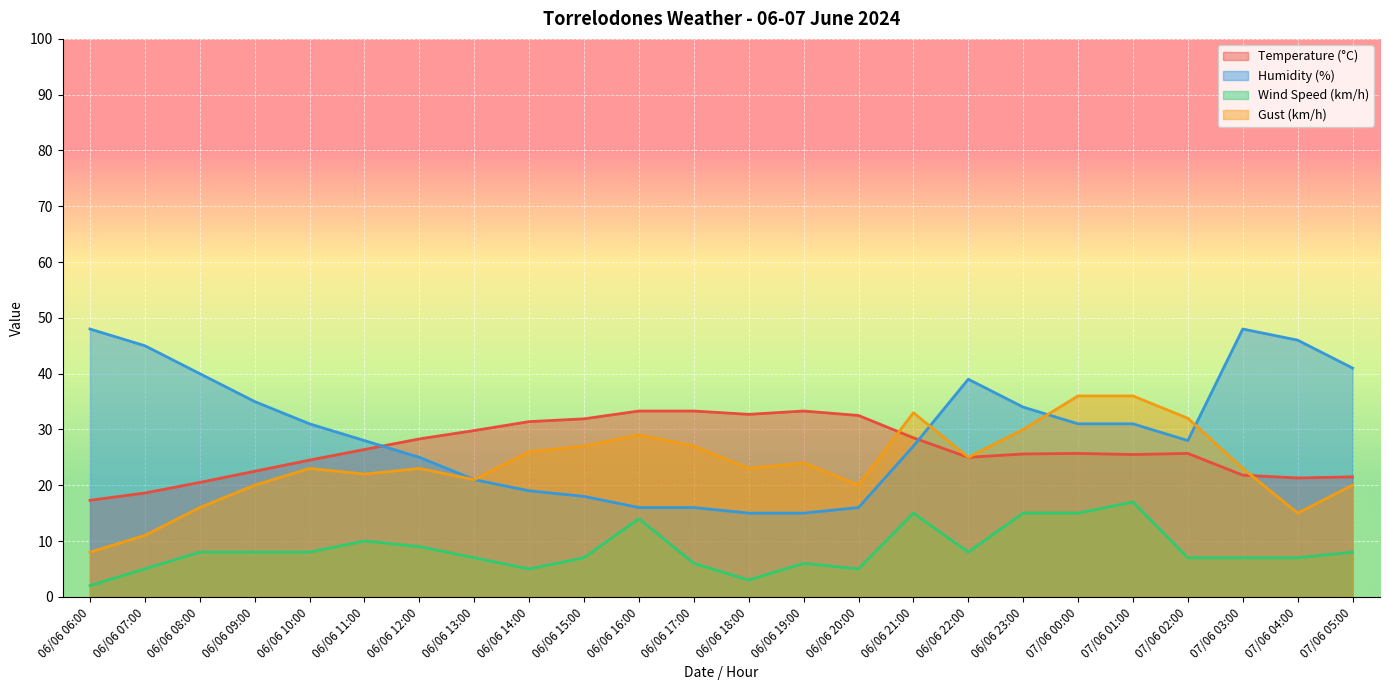

What position from the left is 06/06 07:00?

2